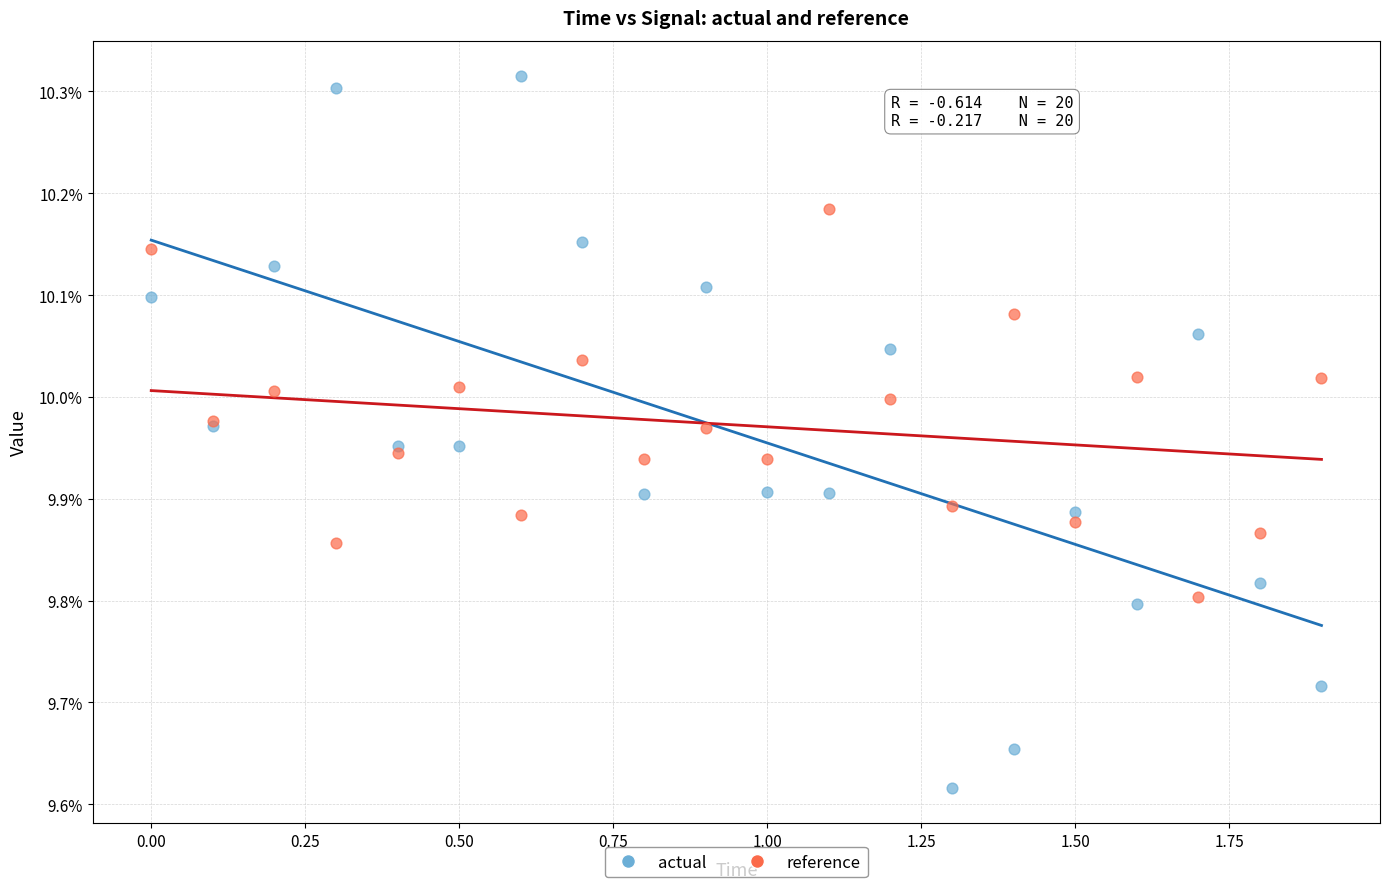

Which series contains the highest Y value?

actual